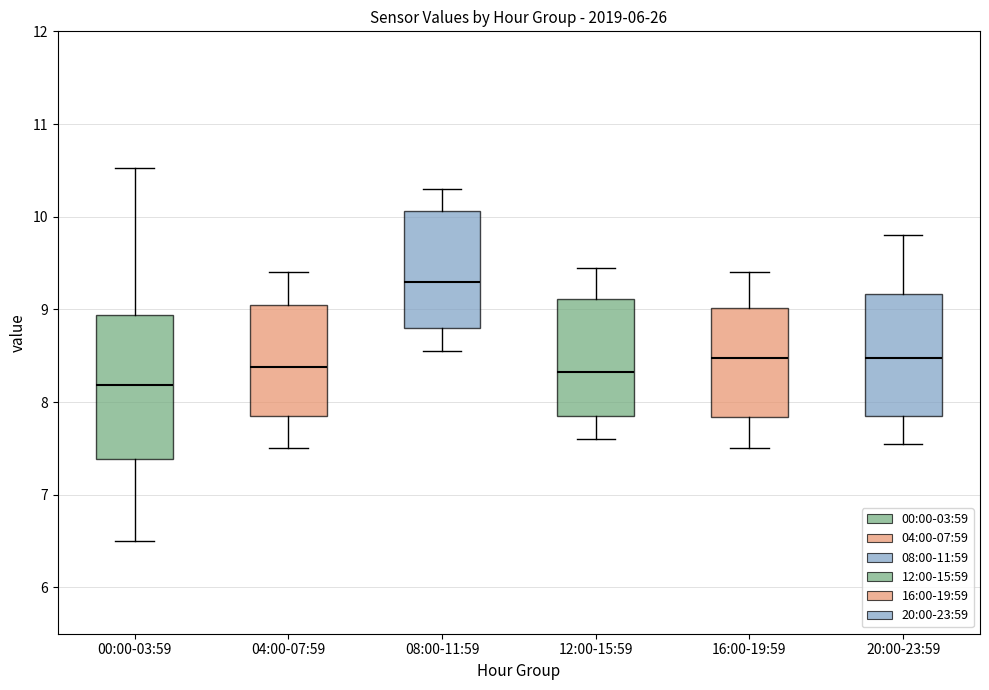

Comparing the boxes themselves (not the whiskers), which one is the tallest?

00:00-03:59